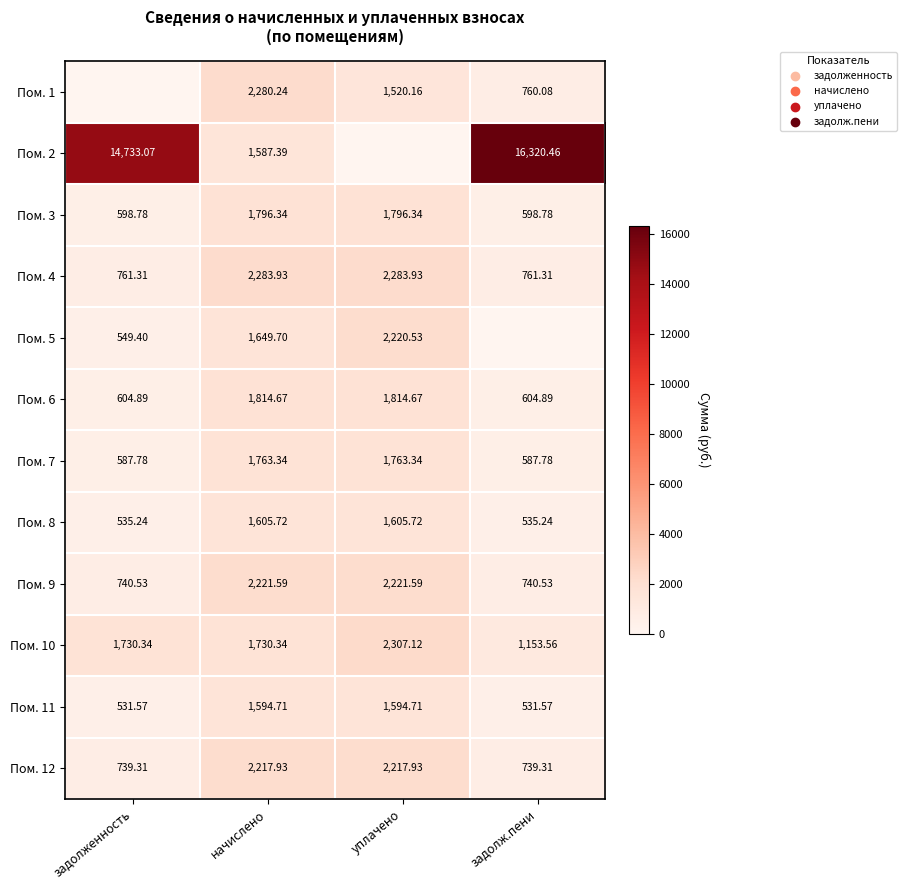

What is the approximate value of Пом. 12 at уплачено?

2217.9